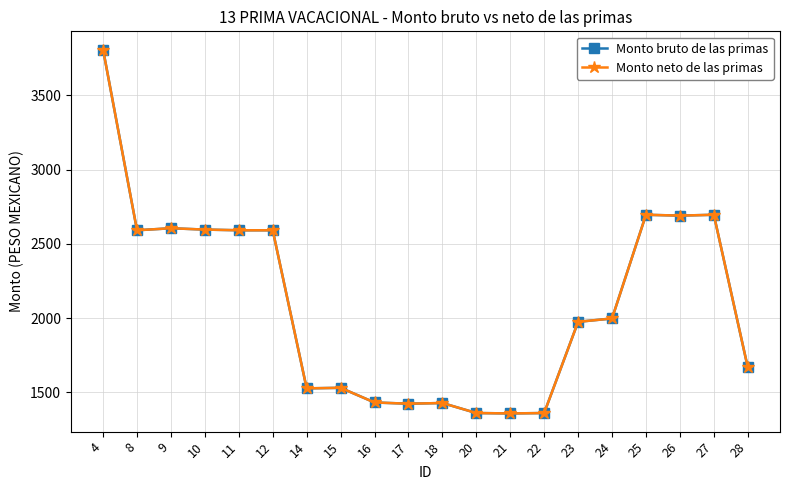

At 22, list the series in order from smallest to largest.

Monto bruto de las primas, Monto neto de las primas